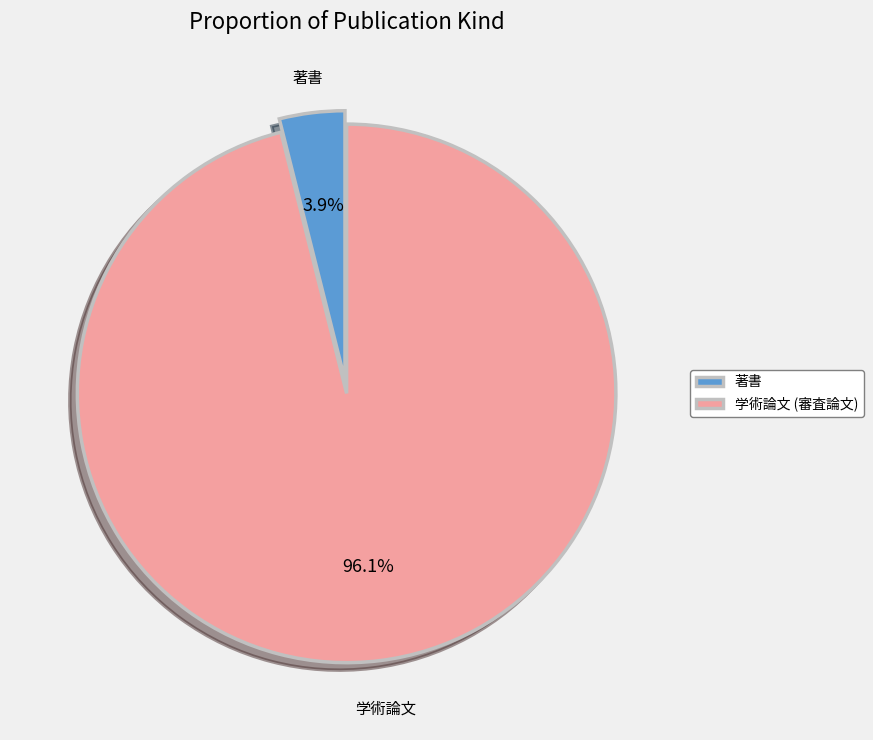

To the nearest percent, what is the average slice percentage?

50%